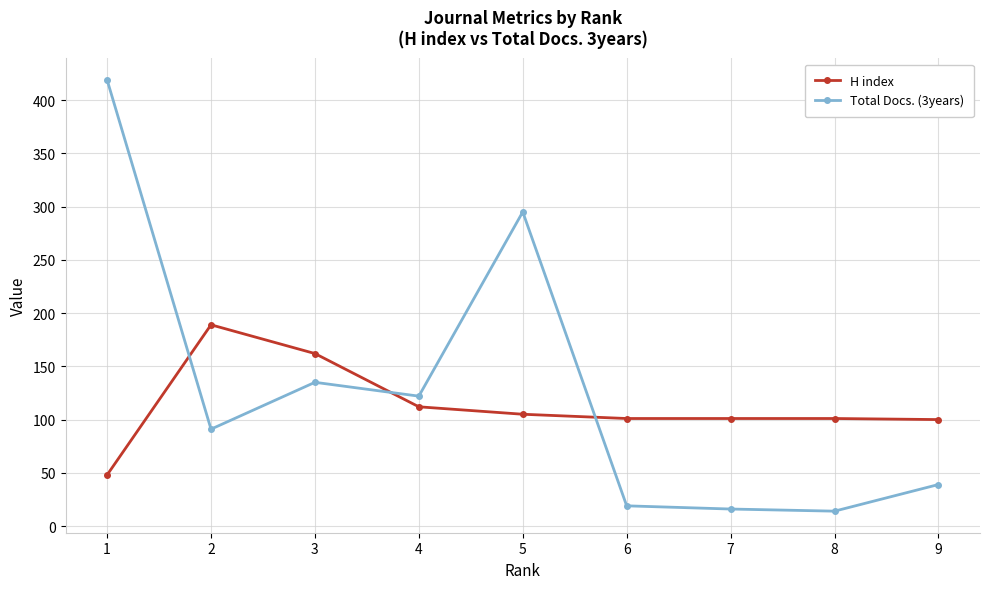

Which series changed the most between 2 and 8?

H index